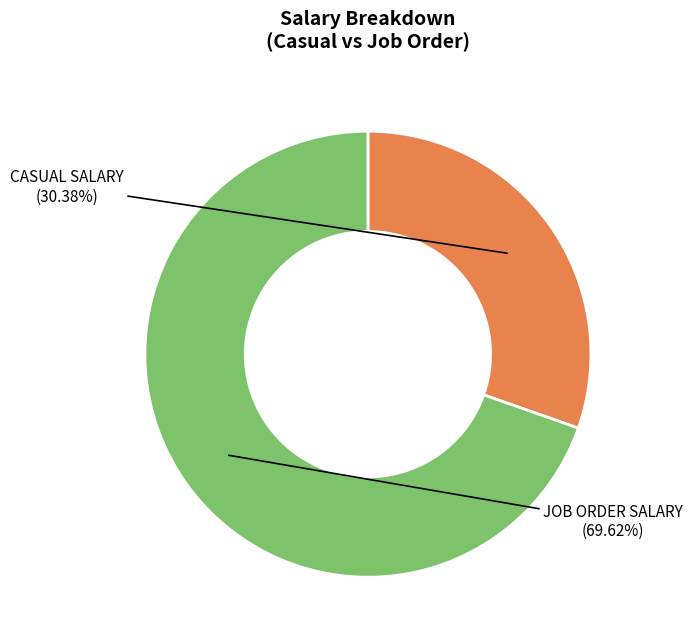

Combined, do CASUAL SALARY and JOB ORDER SALARY account for over 50%?

Yes